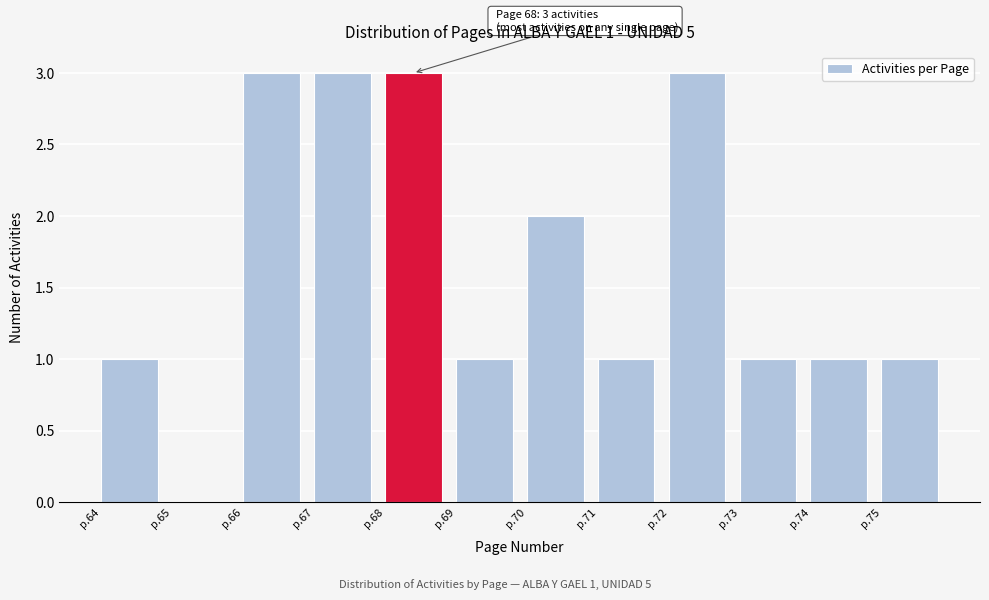

What is the greatest value displayed?

3